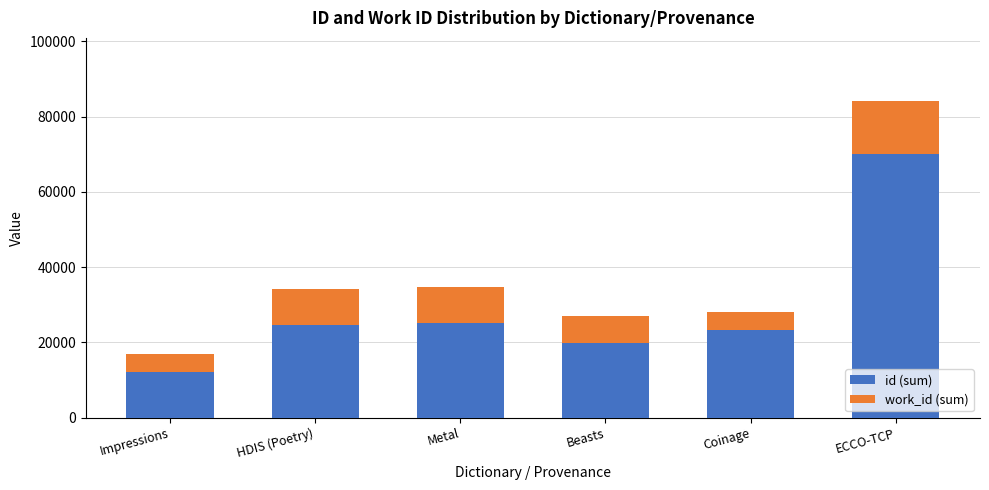

Which category has the lowest value in the id (sum) series?

Impressions